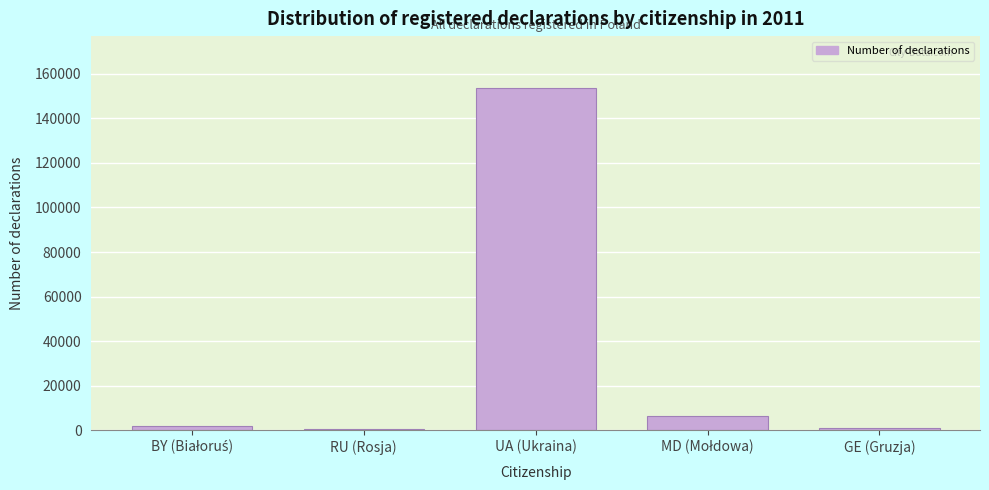

Which category has the highest value across all series?

UA (Ukraina)